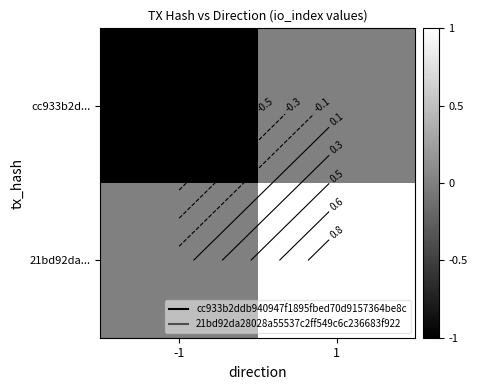

What is the minimum value shown in the chart?

-1